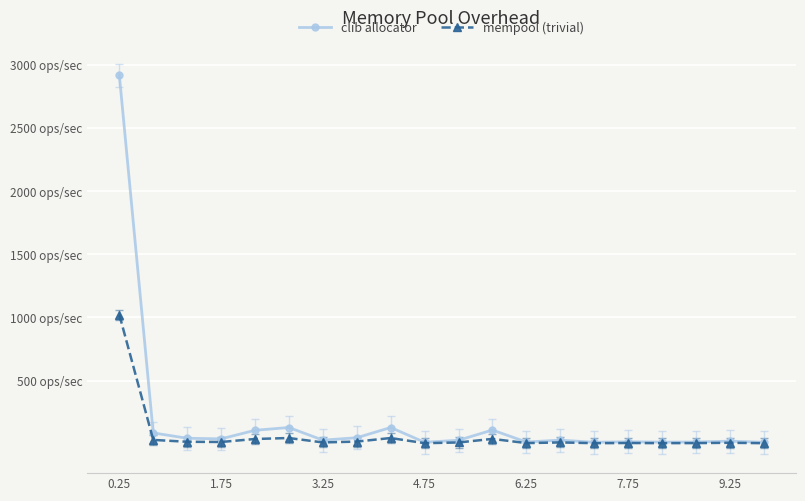

True or false: clib allocator and mempool (trivial) cross at least once.

False